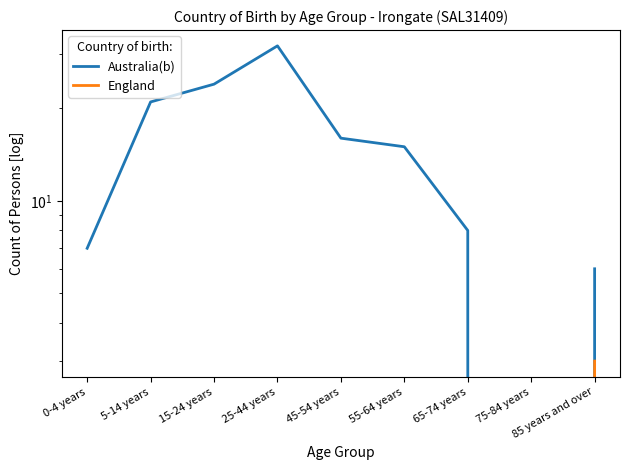

What is the average value of the Australia(b) series?

14